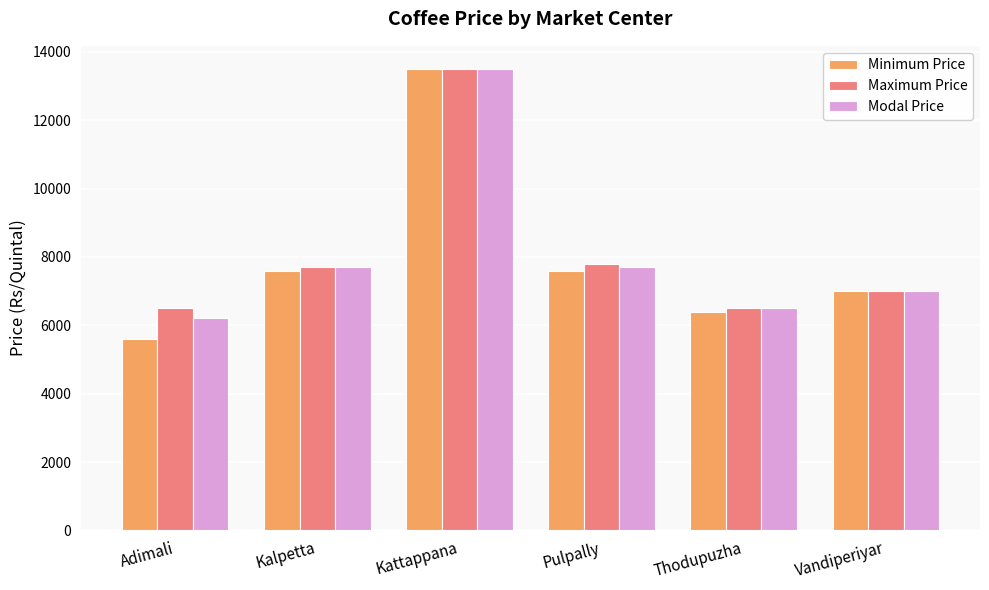

Which series has the widest spread of values?

Minimum Price